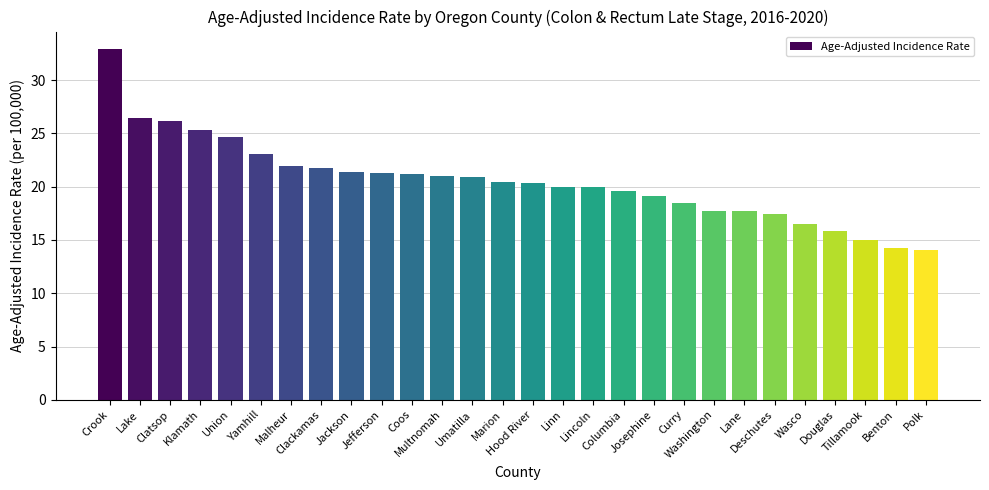

Is it true that the value at Lake is 15.6?

False